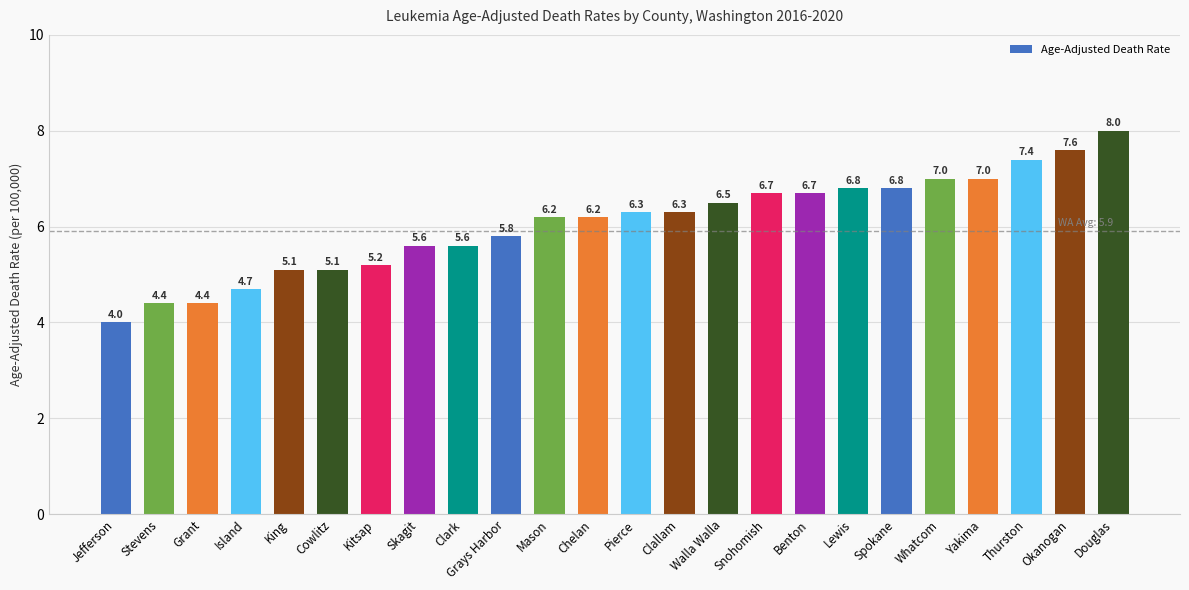

The value at King is 3.5. True or false?

False